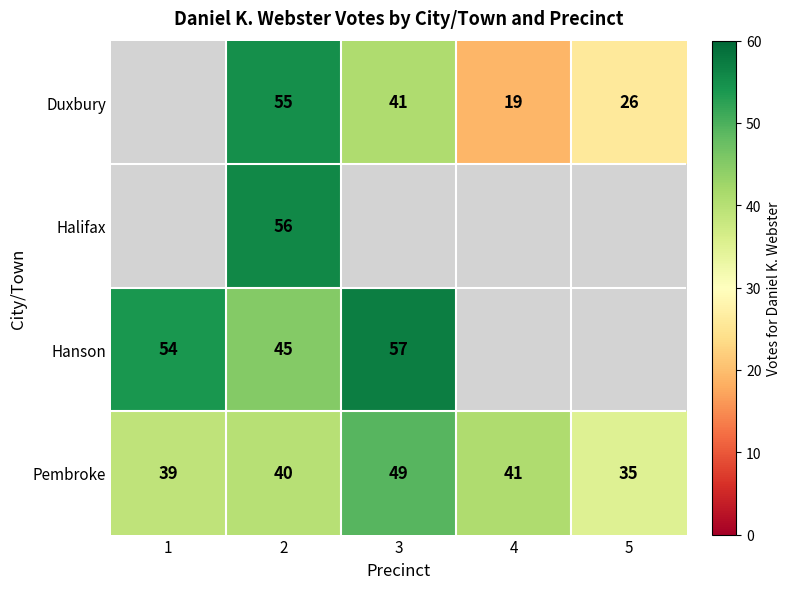

Is it true that Duxbury equals 44 at 5?

False